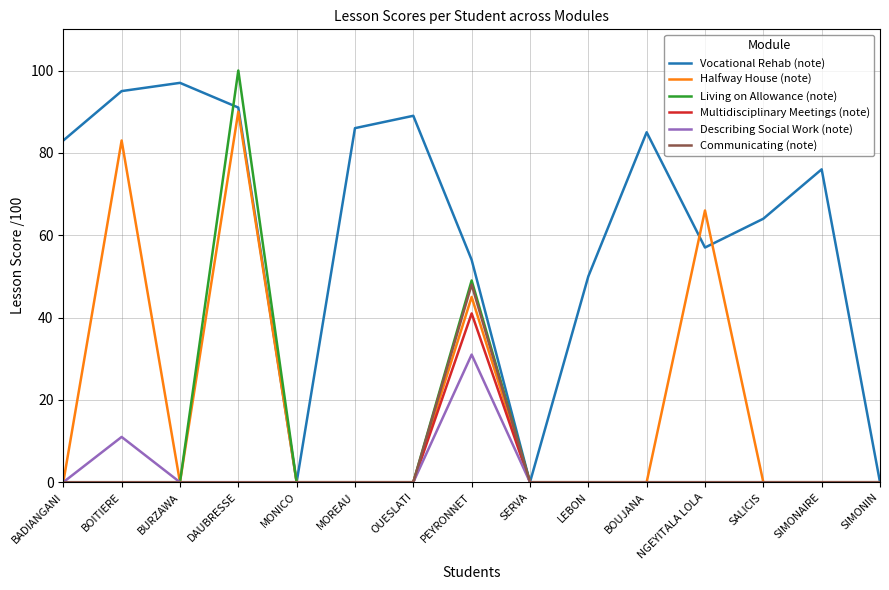

How many lines are shown in the chart?

6